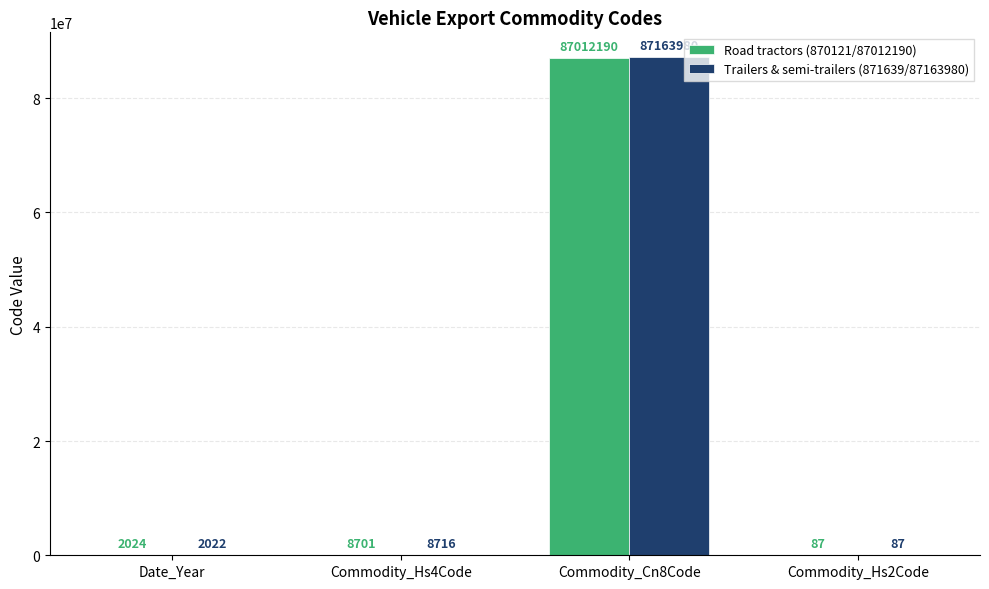

Which series changed the most between Commodity_Hs4Code and Commodity_Hs2Code?

Trailers & semi-trailers (871639/87163980)